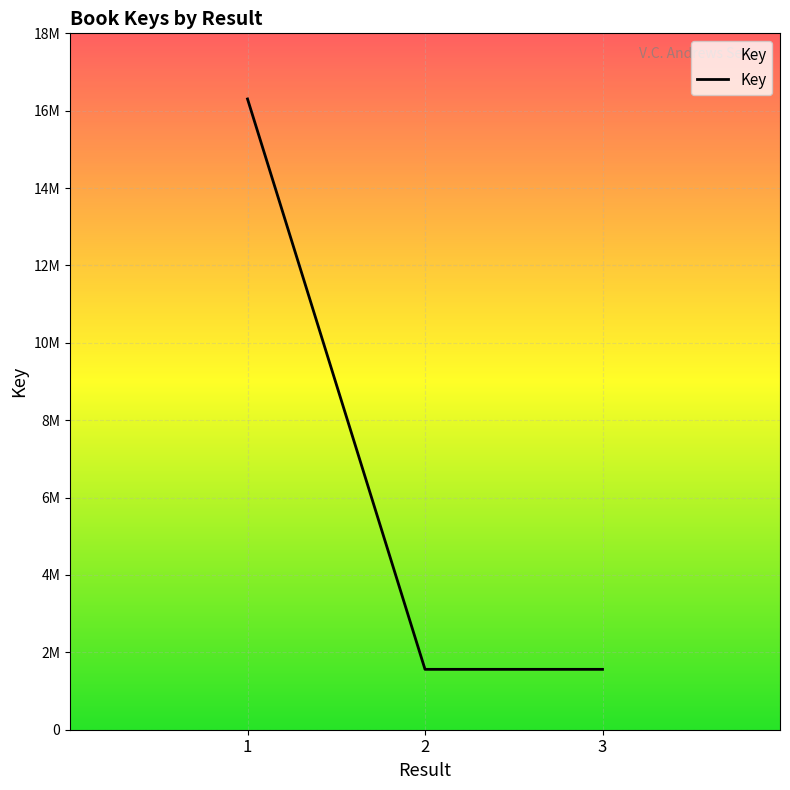

What is the ratio of the value at 3 to the value at 1?

0.1